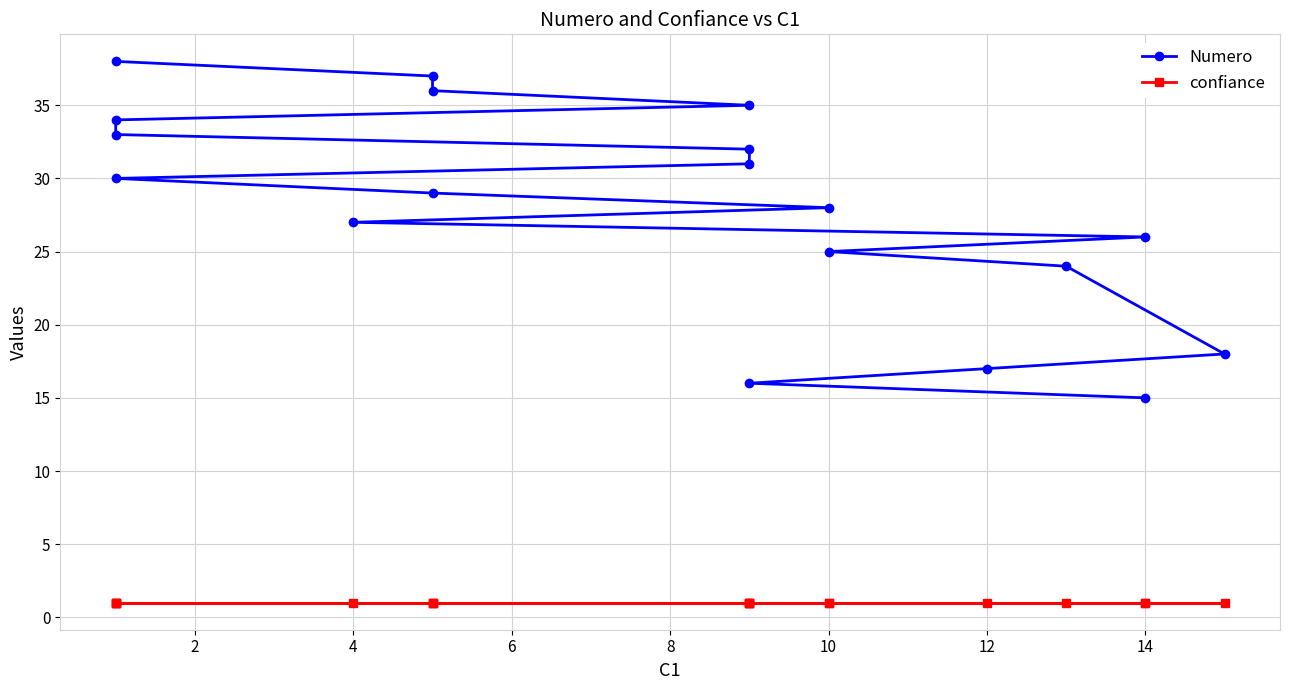

True or false: confiance and Numero intersect in this chart.

False